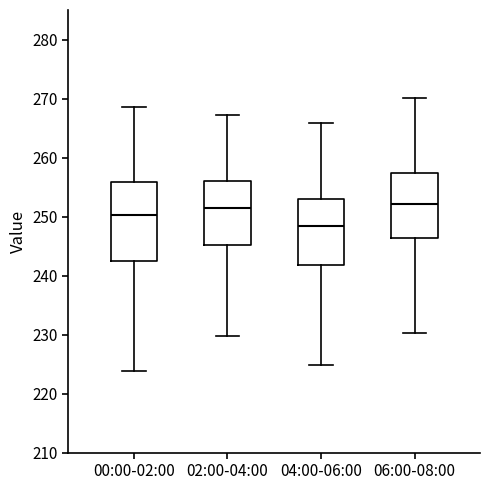

Reading left to right, read every box against the y-axis: the position of its median line, the range the box covers, and the ends of its whiskers. The values are not printed on the chart, so give them approximately, as read against the axis.

00:00-02:00: median 250, box 242 to 256, whiskers 224 to 269
02:00-04:00: median 252, box 245 to 256, whiskers 230 to 267
04:00-06:00: median 248, box 242 to 253, whiskers 225 to 266
06:00-08:00: median 252, box 246 to 257, whiskers 230 to 270